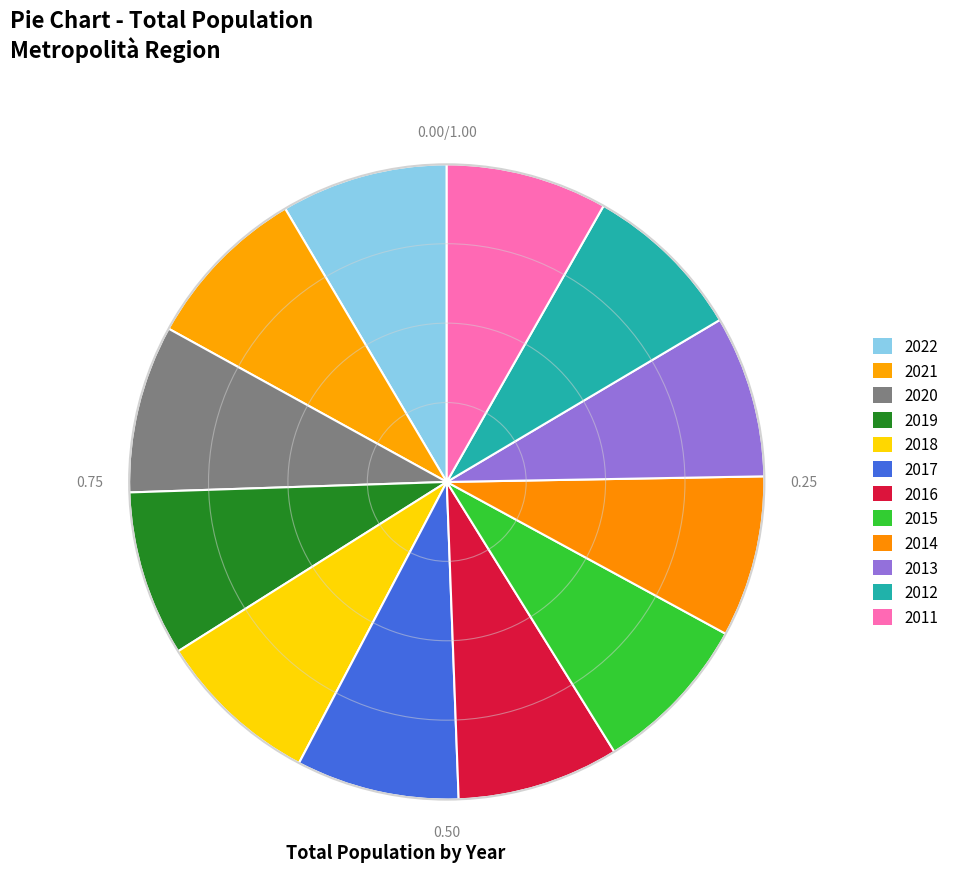

How many slices are in this pie chart?

12